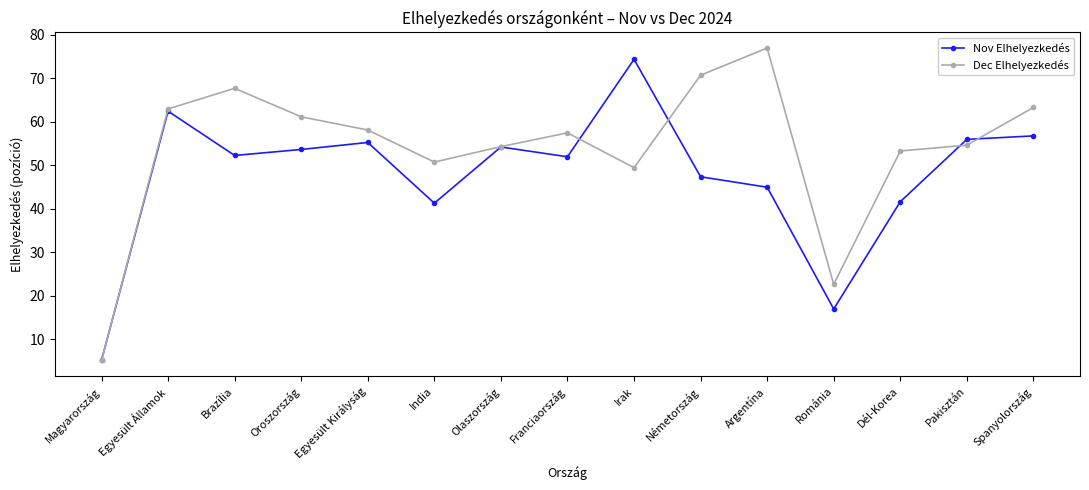

What is the label of the 9th point from the right?

Olaszország